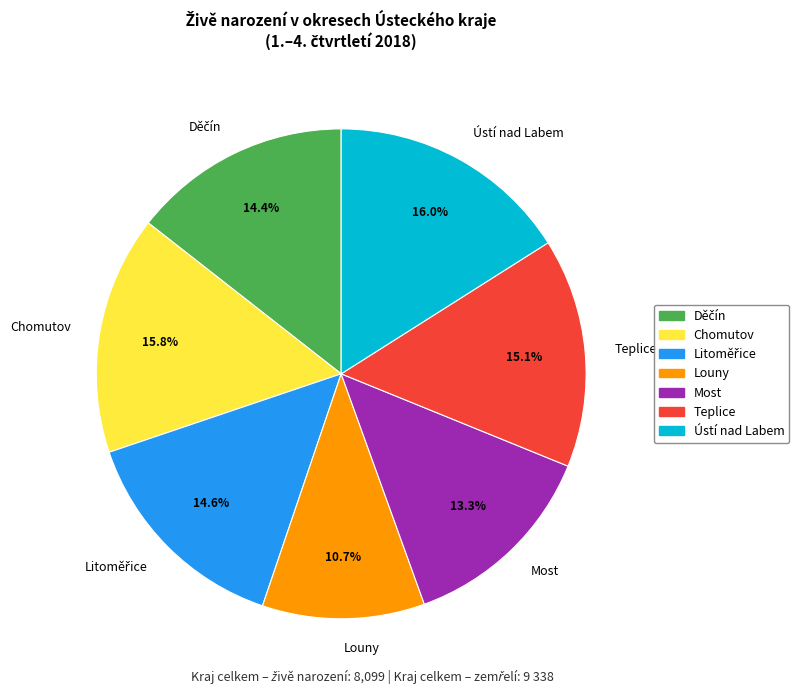

Is there a majority slice in this chart?

No